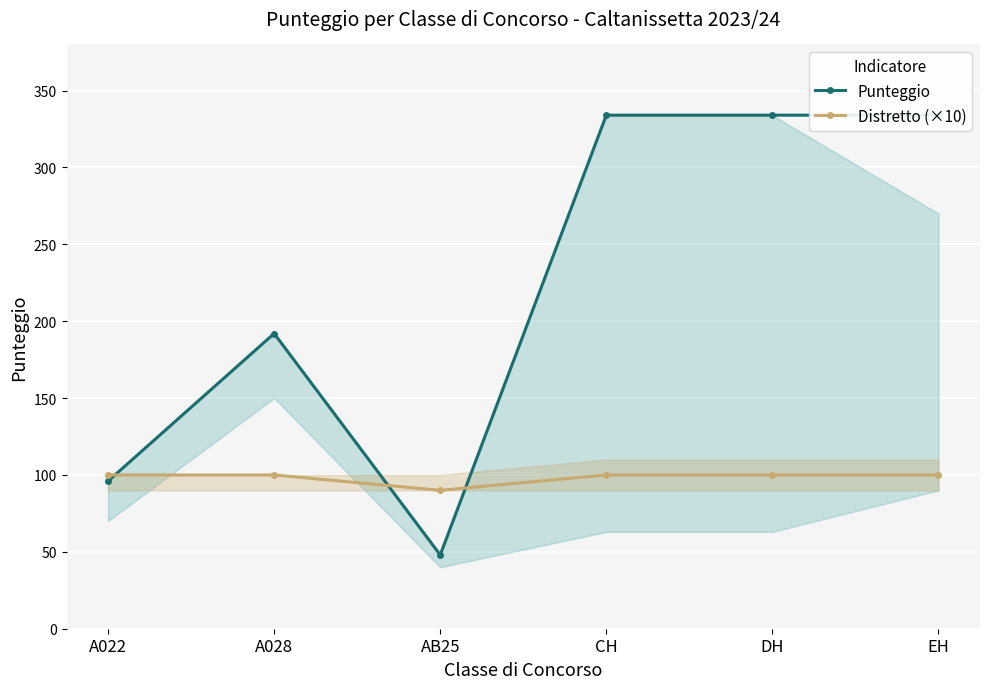

What is the difference between the highest and lowest values at DH?

234